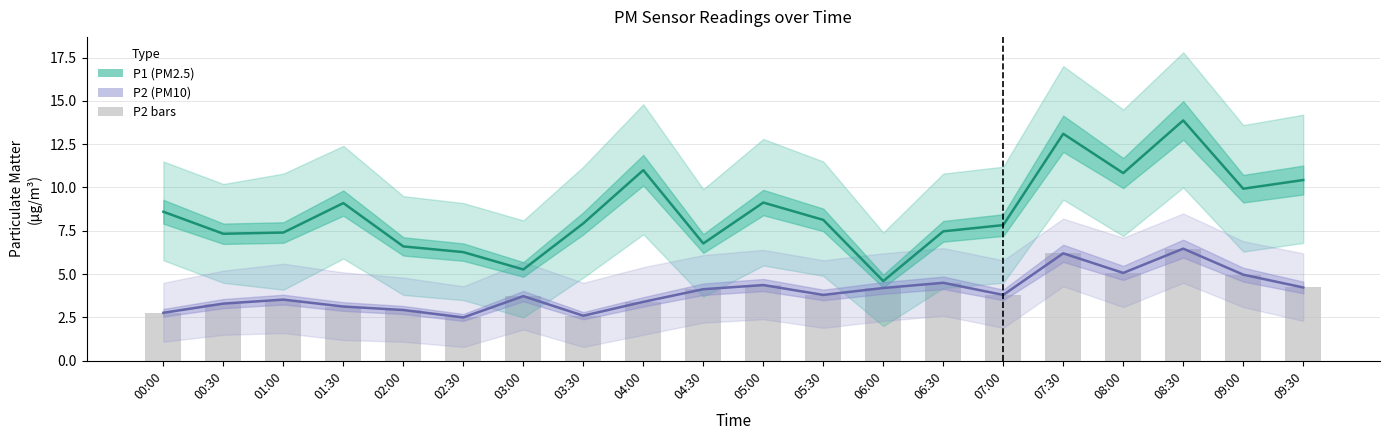

How many series are shown in this chart?

3